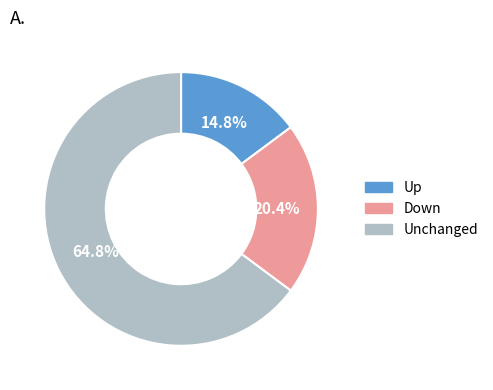

Is there a majority slice in this chart?

Yes